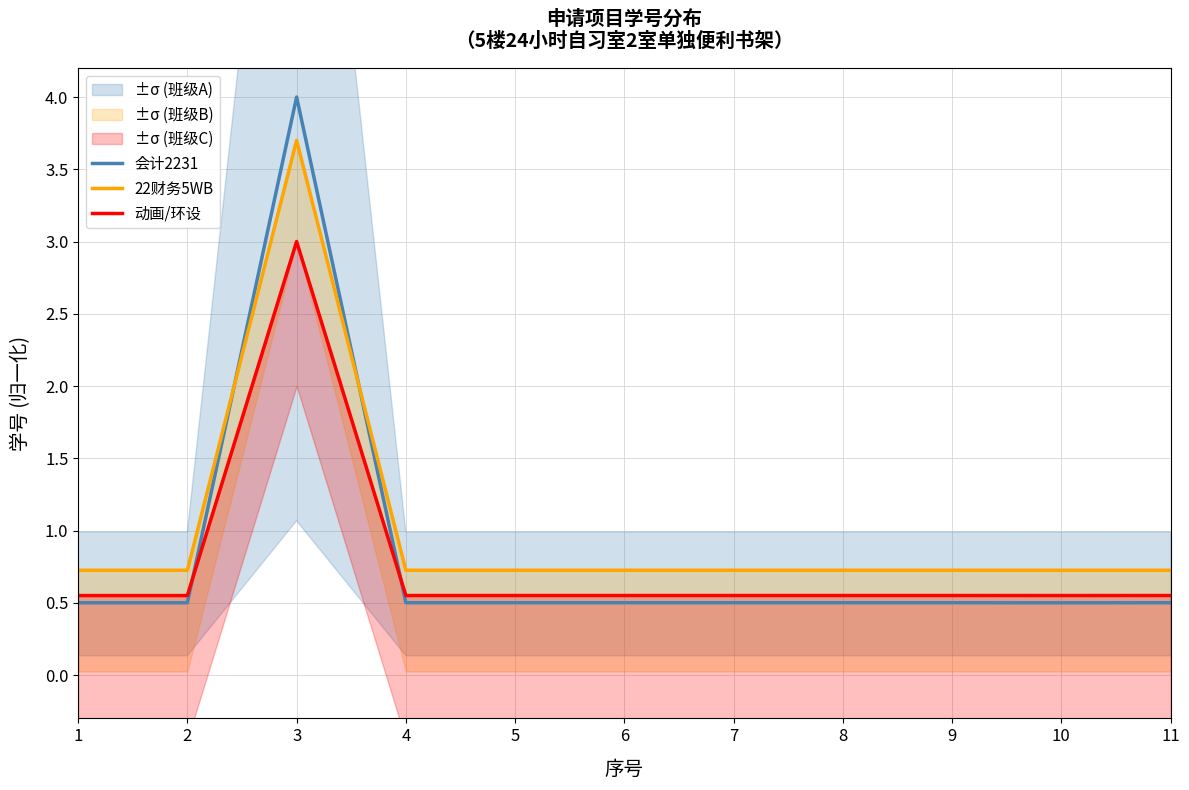

Rank the categories by 会计2231 value from lowest to highest.

2, 1, 10, 9, 8, 5, 7, 6, 4, 11, 3